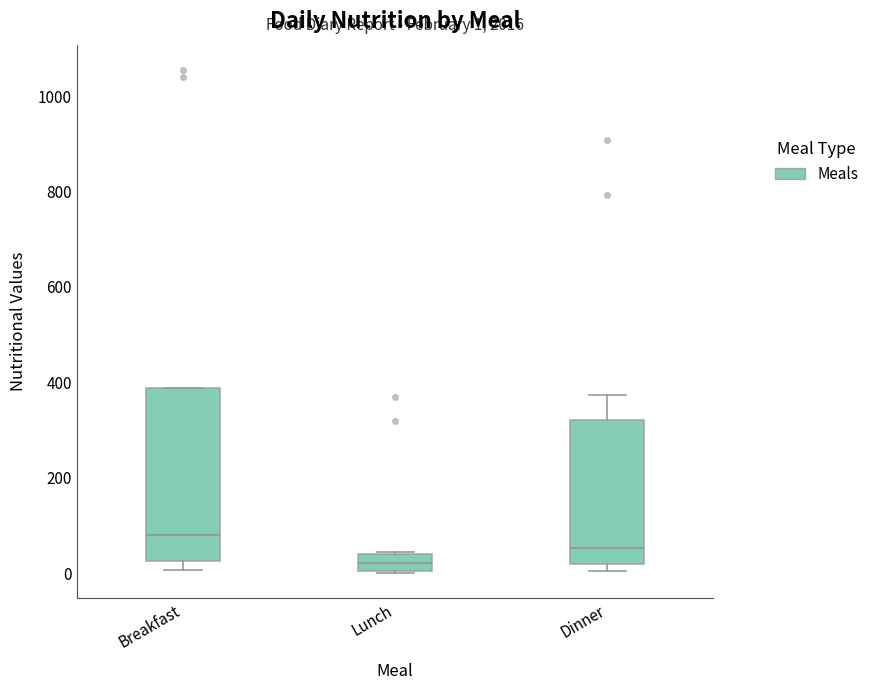

Which box has the lowest median line?

Lunch